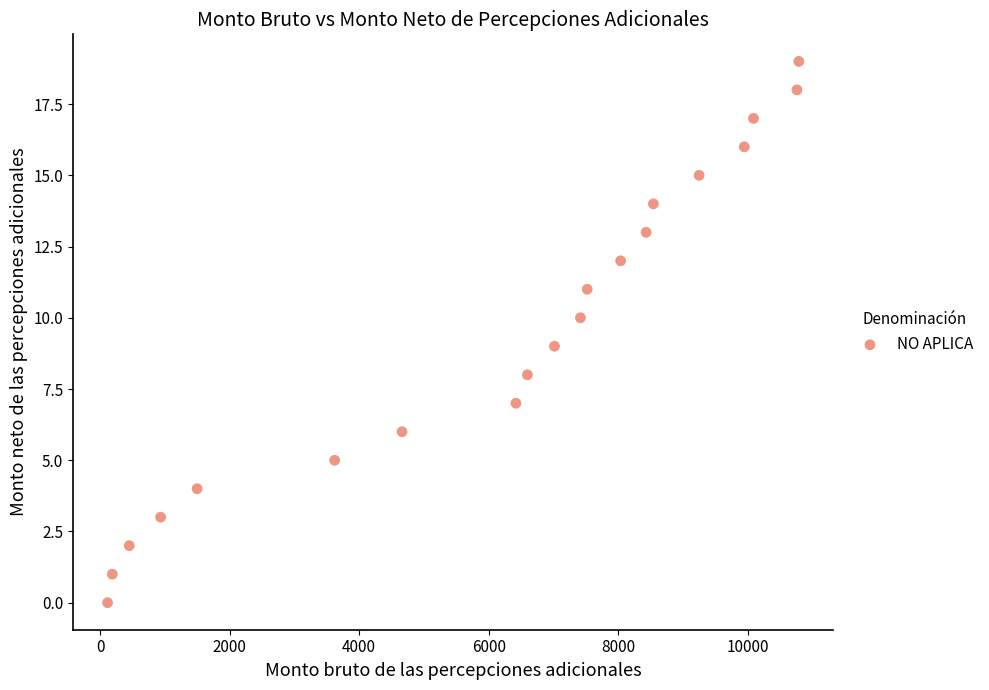

What is the range of Y values (max minus min)?

19